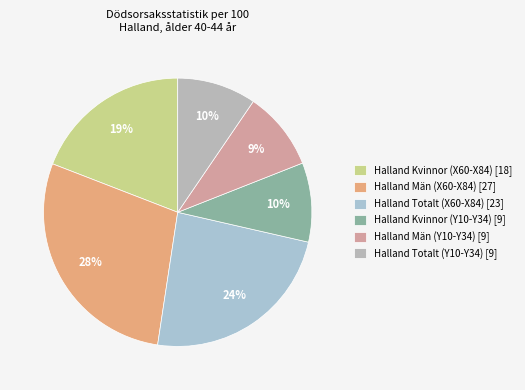

To the nearest percent, what percentage of the pie is Halland Män (Y10-Y34)?

9%